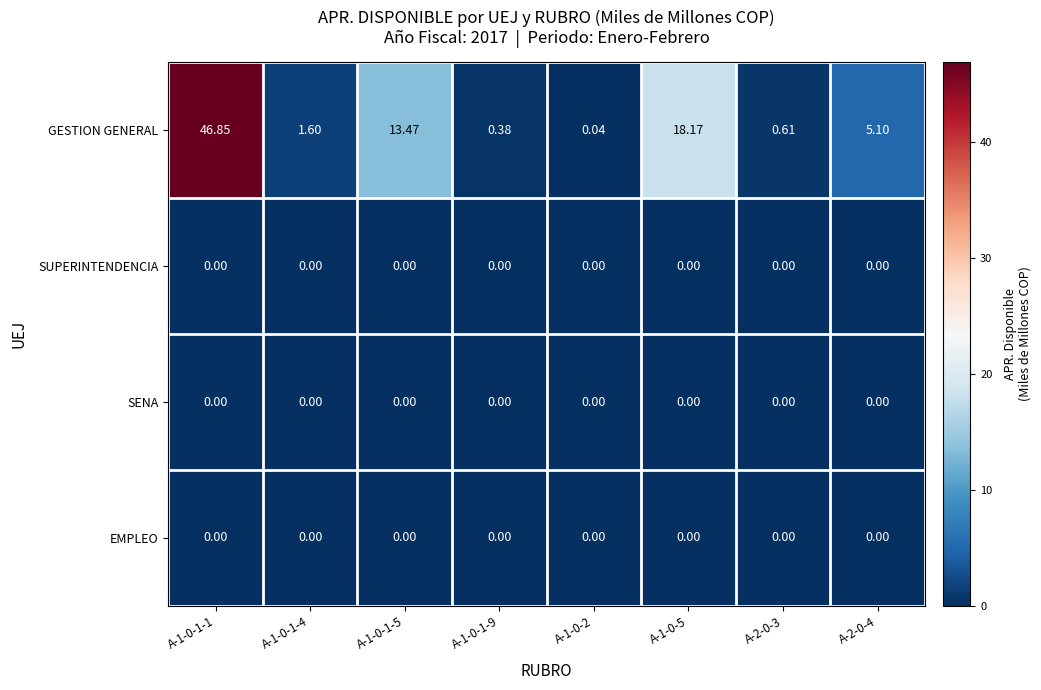

Which series has the largest range (max minus min)?

GESTION GENERAL